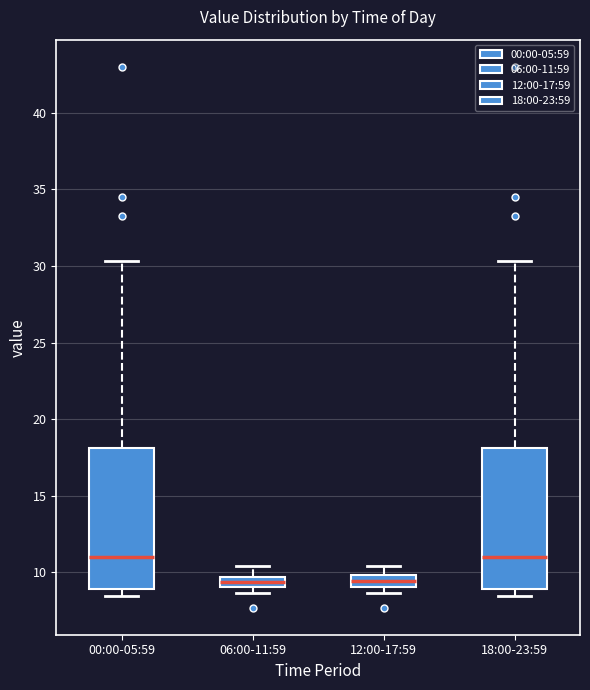

Where is the lower edge of the box for 06:00-11:59 on the y-axis? The values are not printed on the chart, so give them approximately, as read against the axis.

9.0